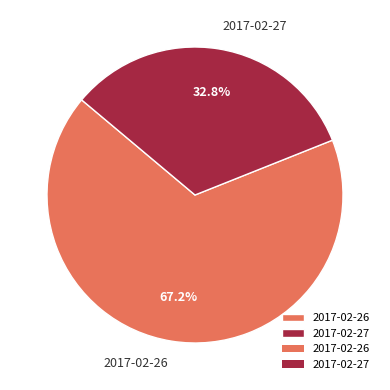

To the nearest percent, what is the combined percentage of 2017-02-26 and 2017-02-27?

100%